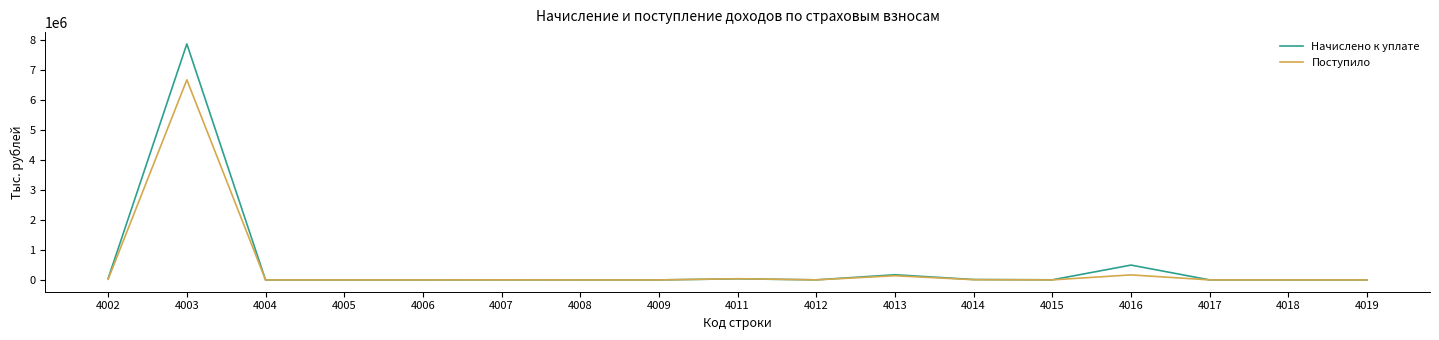

What is the difference between the second highest and second lowest values in the Поступило series?

167782